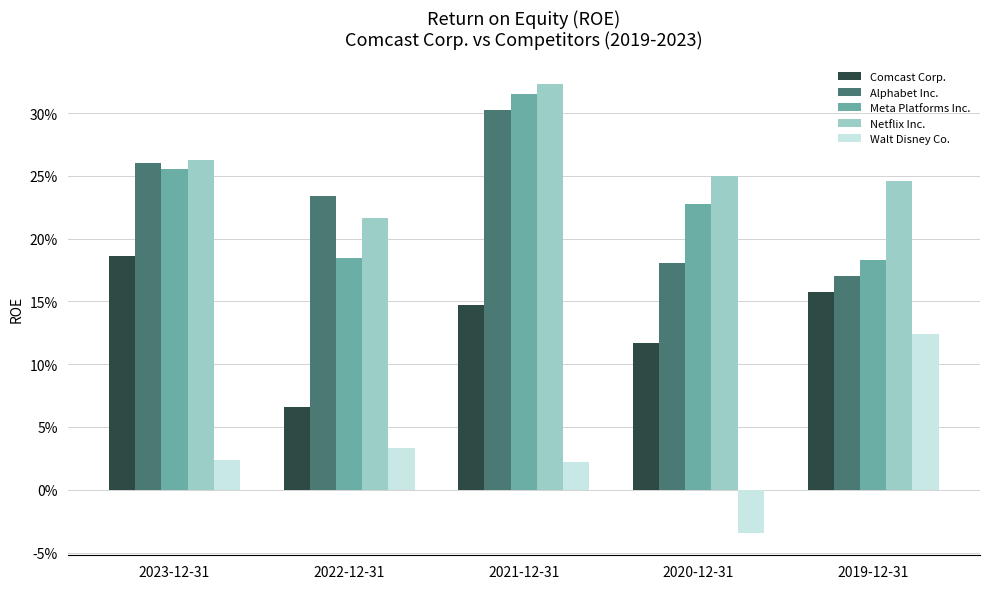

List the series in order of their peak value, highest first.

Netflix Inc., Meta Platforms Inc., Alphabet Inc., Comcast Corp., Walt Disney Co.